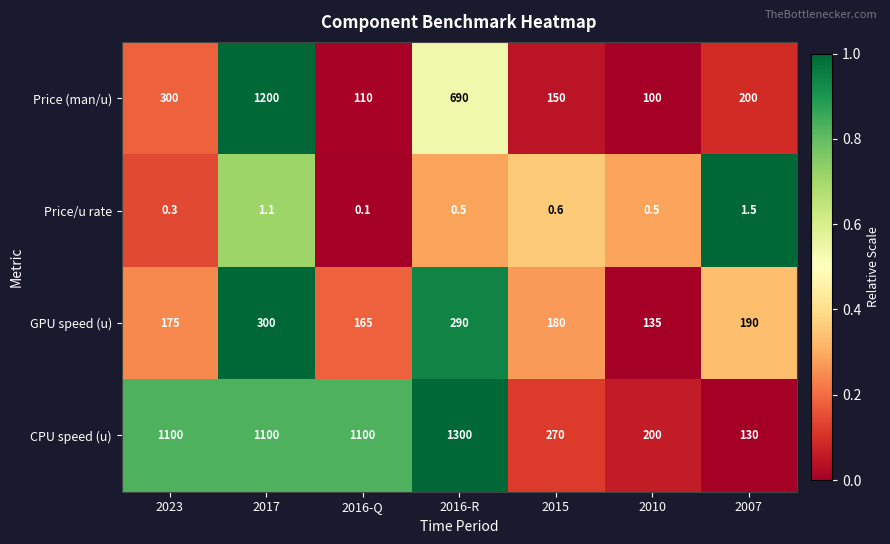

At which category is the sum across all series the highest?

2017